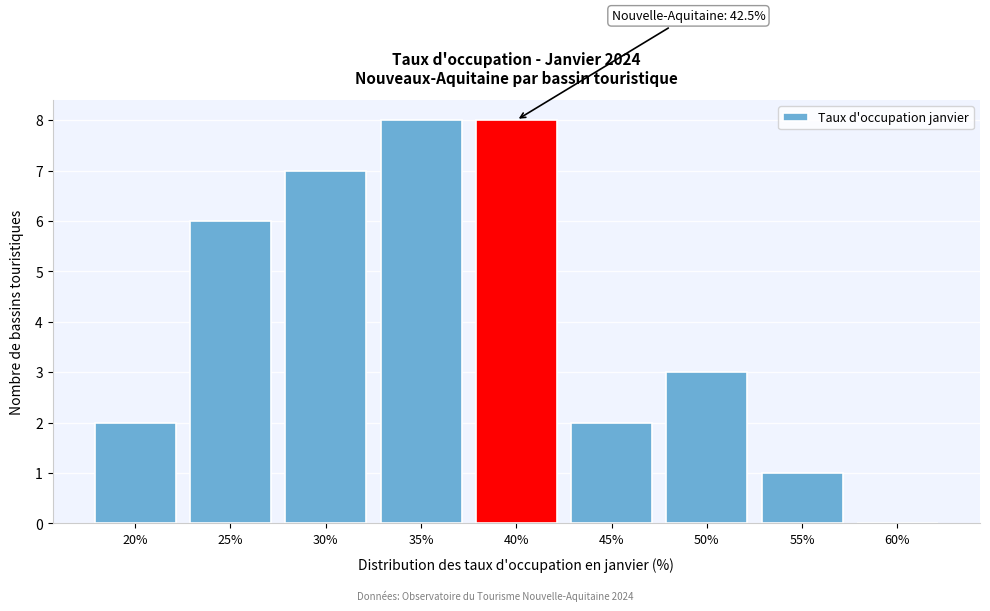

Reading left to right, transcribe all the data shown in this chart.

20%=2	25%=6	30%=7	35%=8	40%=8	45%=2	50%=3	55%=1	60%=0